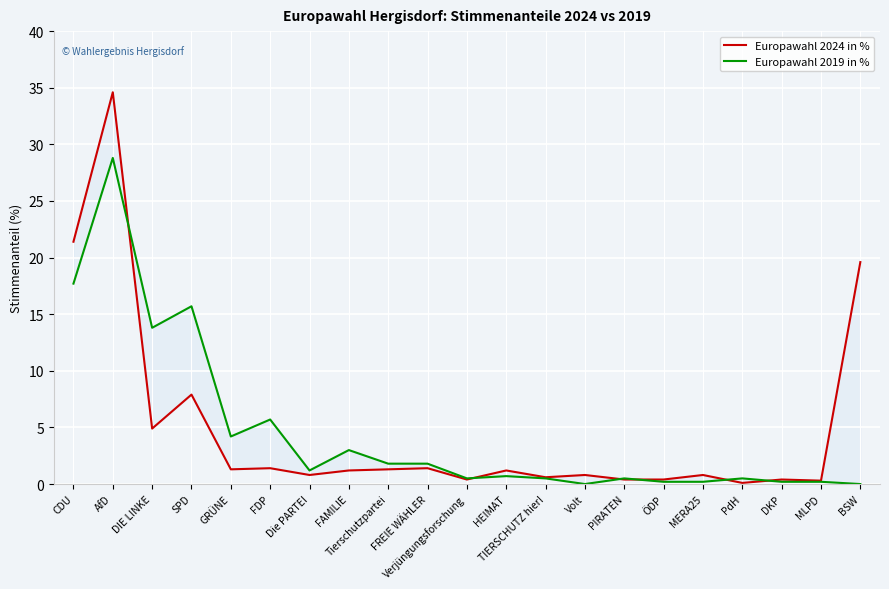

Between GRÜNE and MLPD, which series saw the biggest shift?

Europawahl 2019 in %